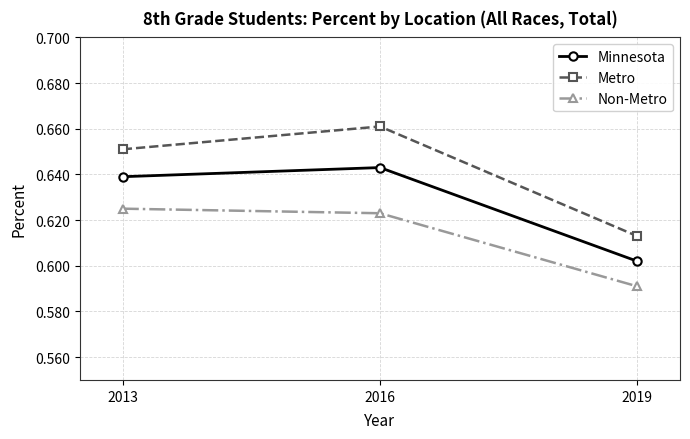

Where is Non-Metro nearest to the value 0?

2019